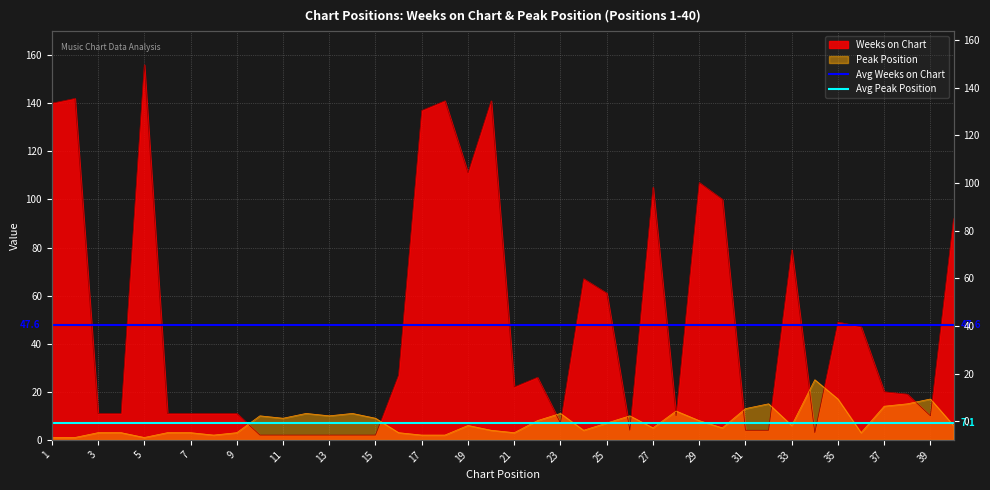

Read the Avg Weeks on Chart value at 1.

47.6